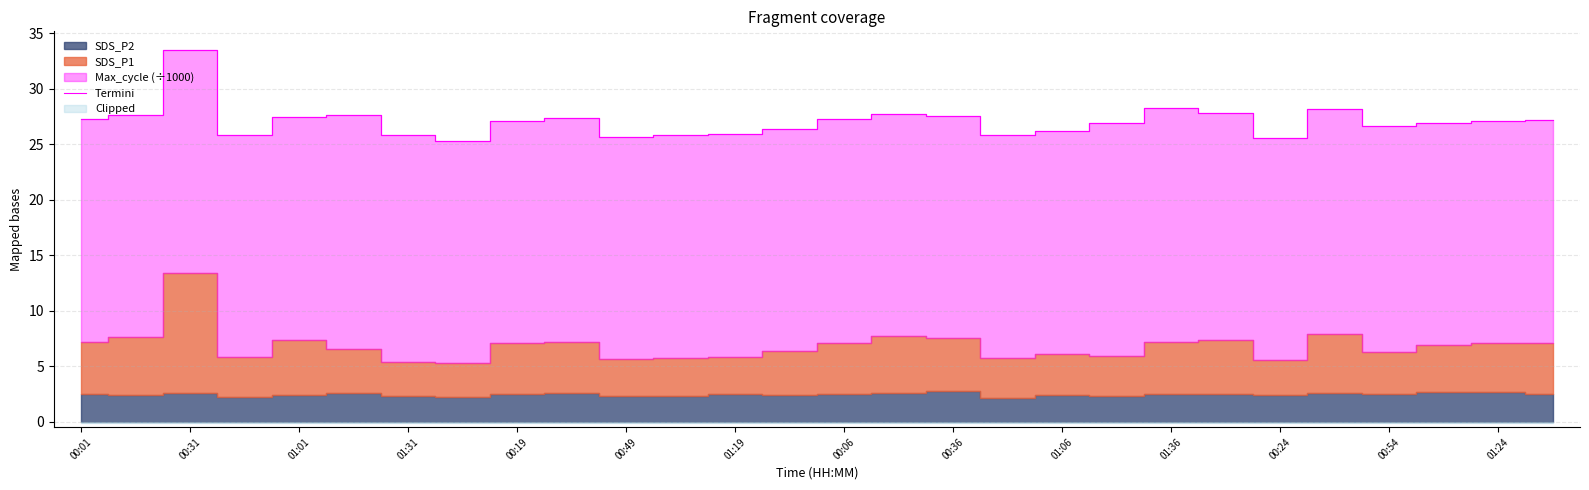

Is it true that Termini equals 27.2 at 00:06?

True